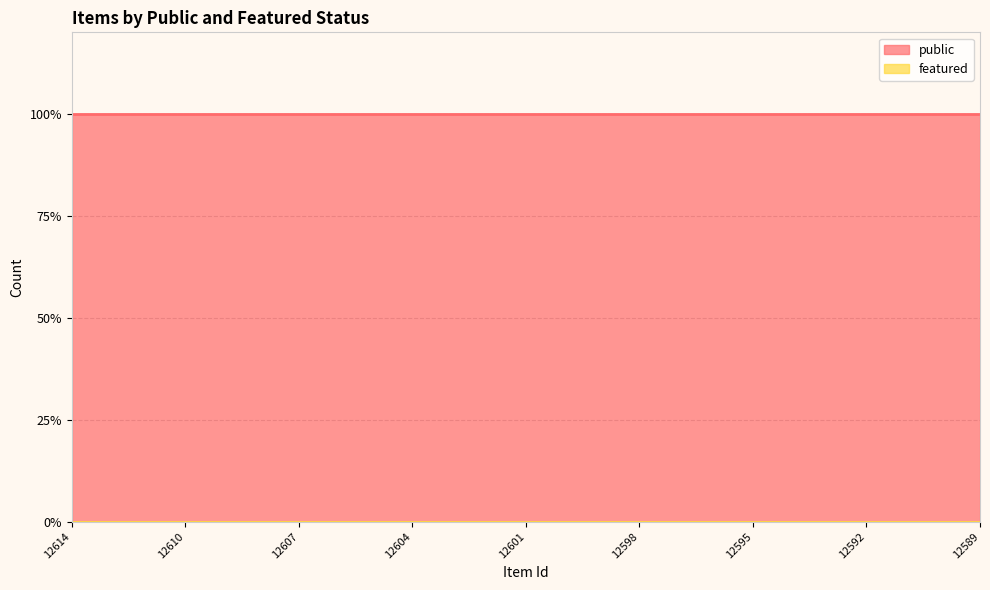

Rank the categories by featured value from highest to lowest.

12614, 12612, 12611, 12610, 12609, 12608, 12607, 12606, 12605, 12604, 12603, 12602, 12601, 12600, 12599, 12598, 12597, 12596, 12595, 12594, 12593, 12592, 12591, 12590, 12589